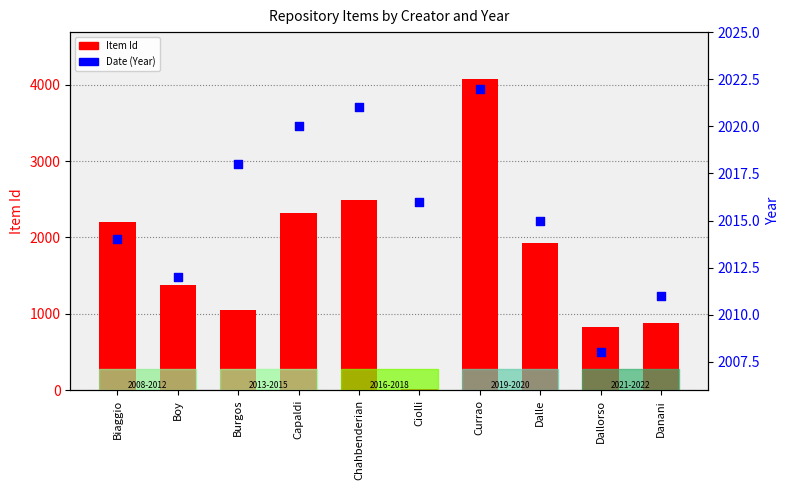

Which series has the largest total across all categories?

Date